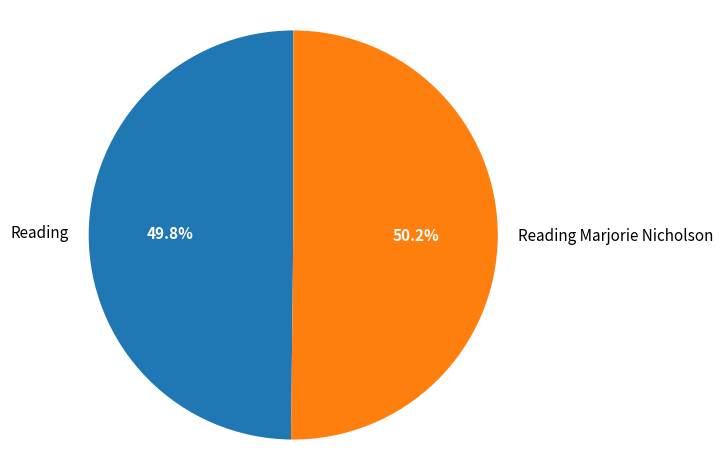

The Reading slice represents 61% of the pie. True or false?

False